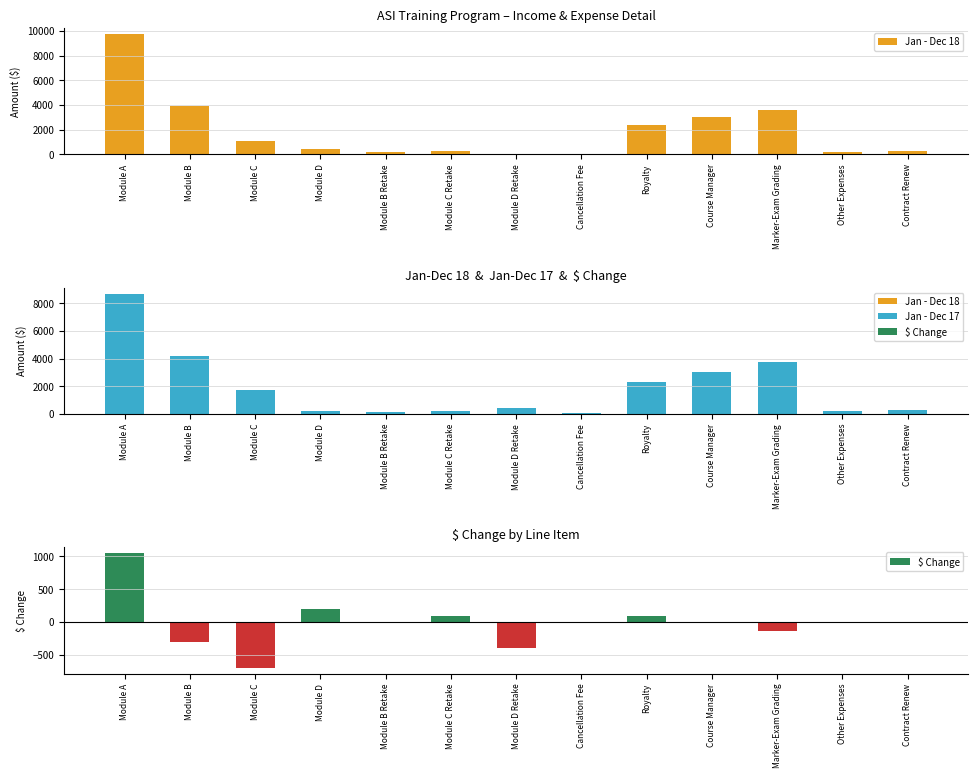

At which category does the chart reach its minimum across all series?

Module C